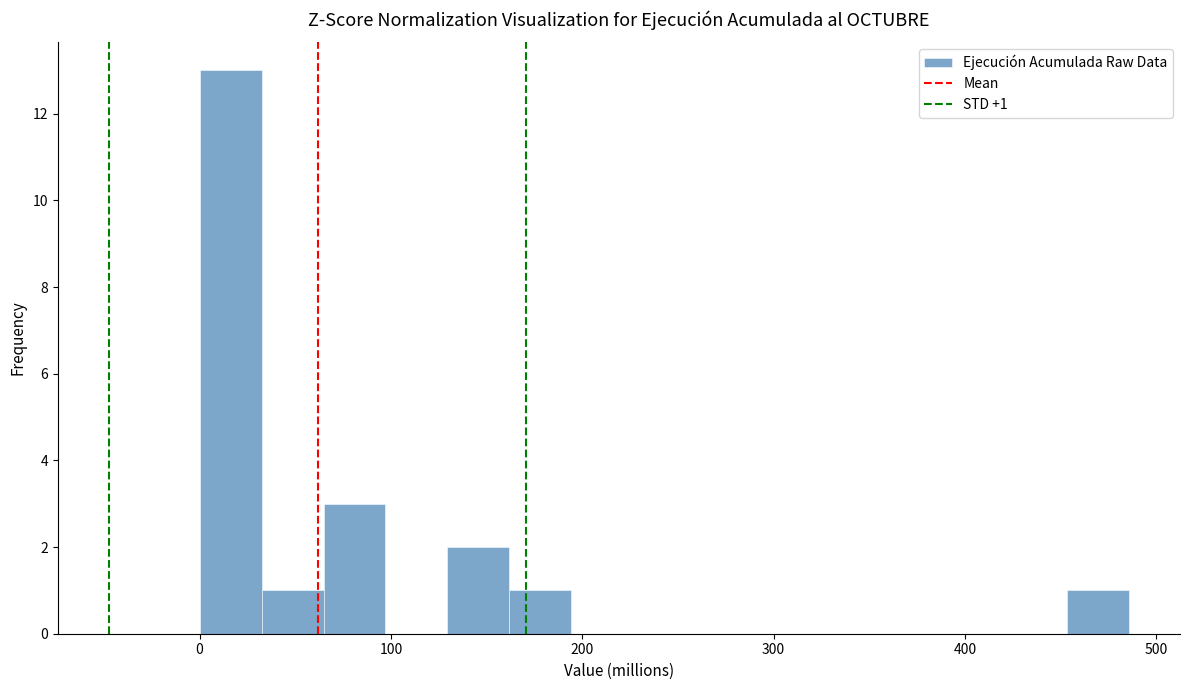

Read against the x-axis, roughly where is the centre of the tallest bar?

20